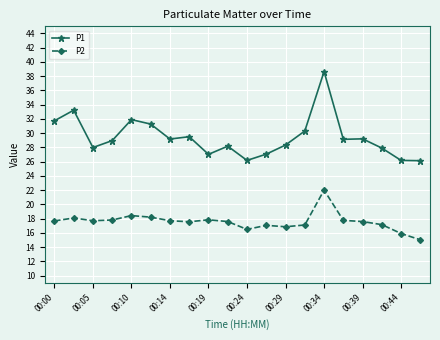

True or false: P2 and P1 cross at least once.

False